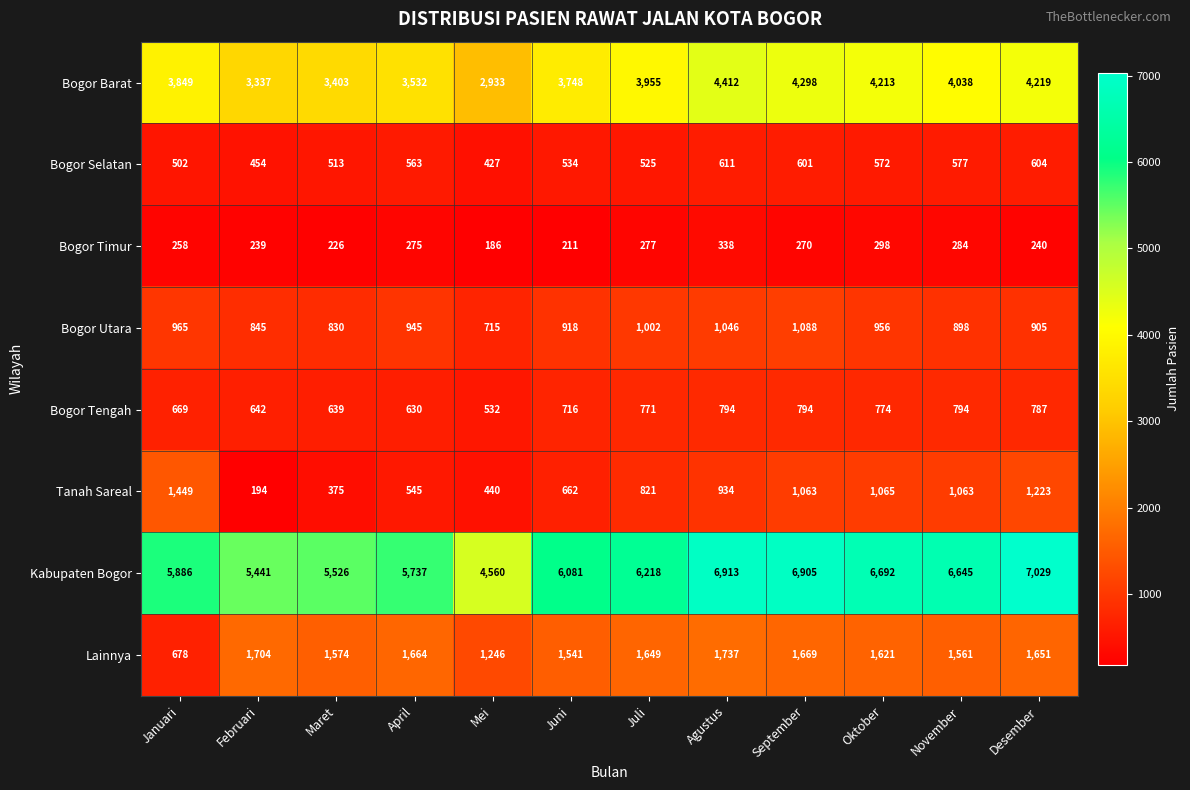

Between Agustus and November, which series saw the biggest shift?

Bogor Barat